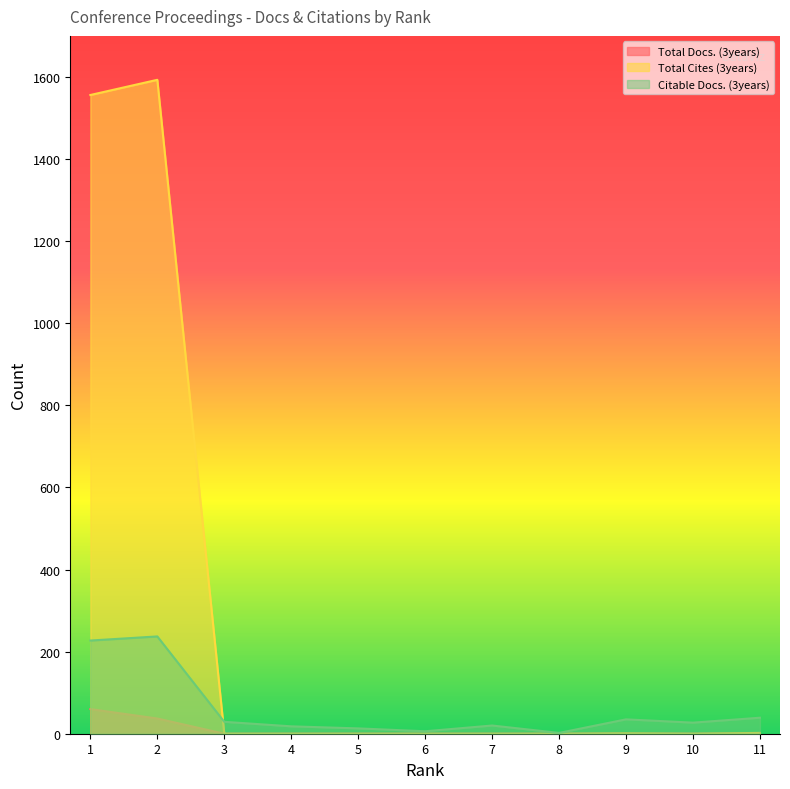

What is the value of the Total Cites (3years) point at the 9th from the left?

1